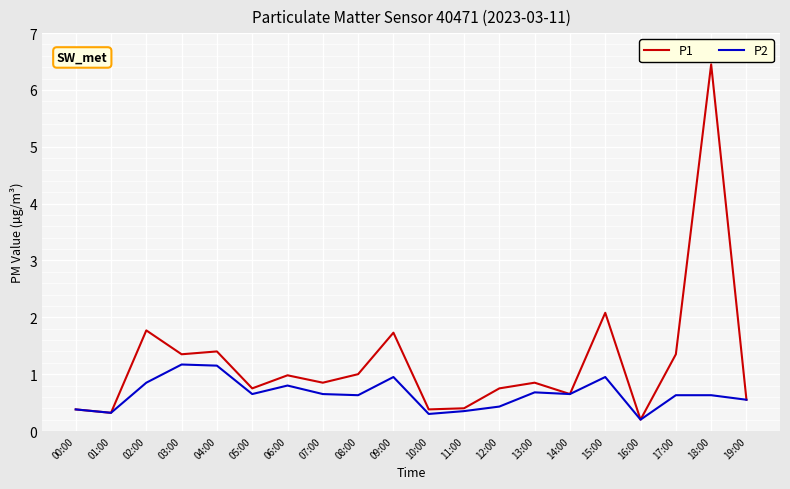

Which series has the largest total across all categories?

P1